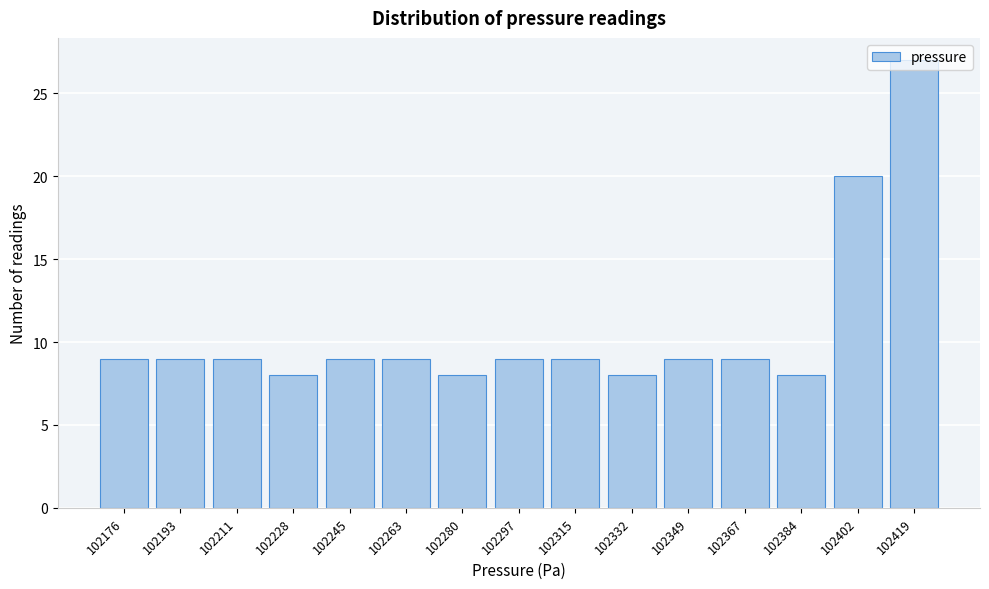

What is the greatest value displayed?

27